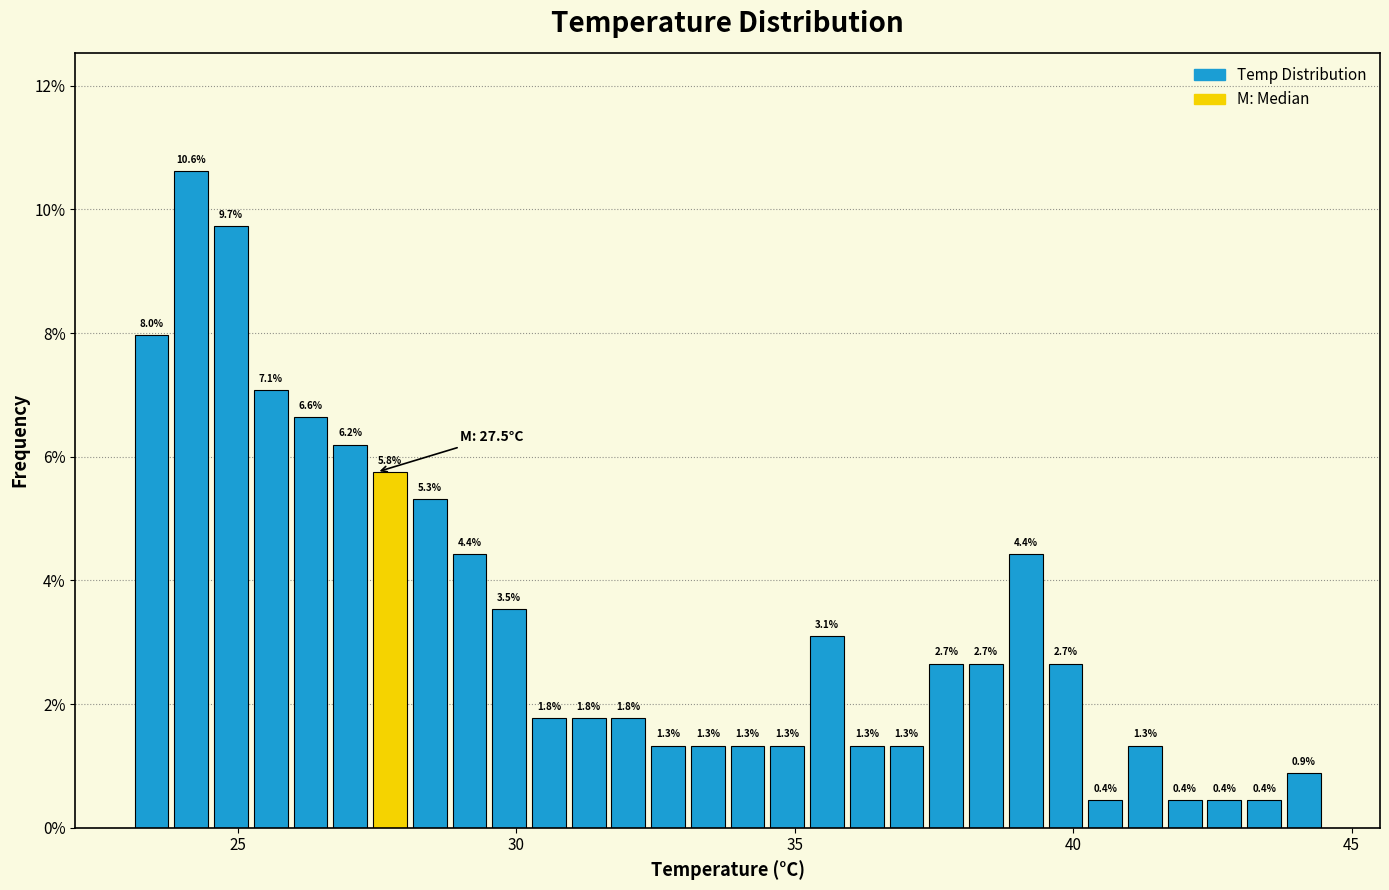

Read against the x-axis, roughly where is the centre of the tallest bar?

24.0